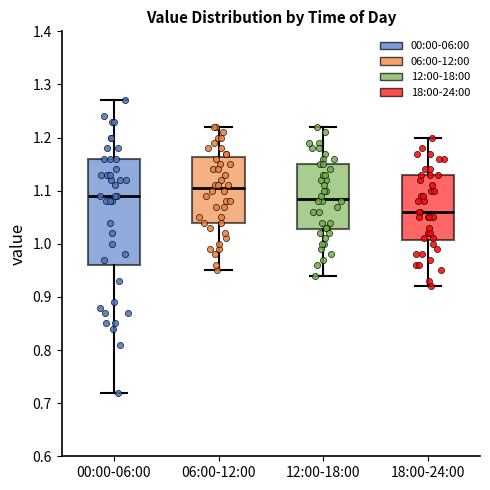

Which box's median line is the highest?

06:00-12:00